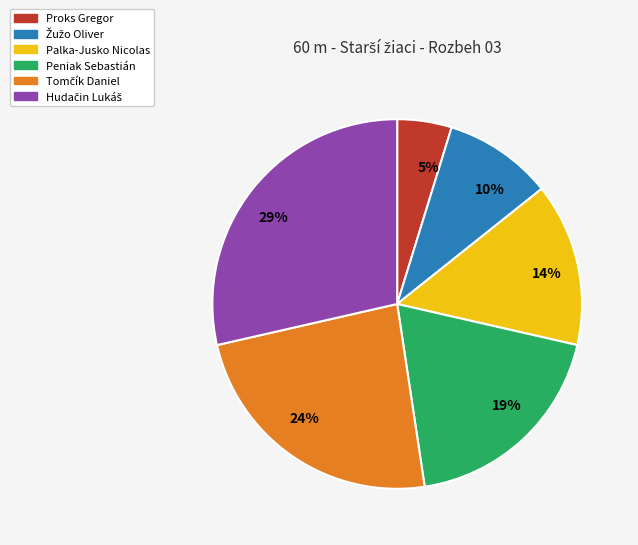

Between Proks Gregor and Palka-Jusko Nicolas, which is larger?

Palka-Jusko Nicolas